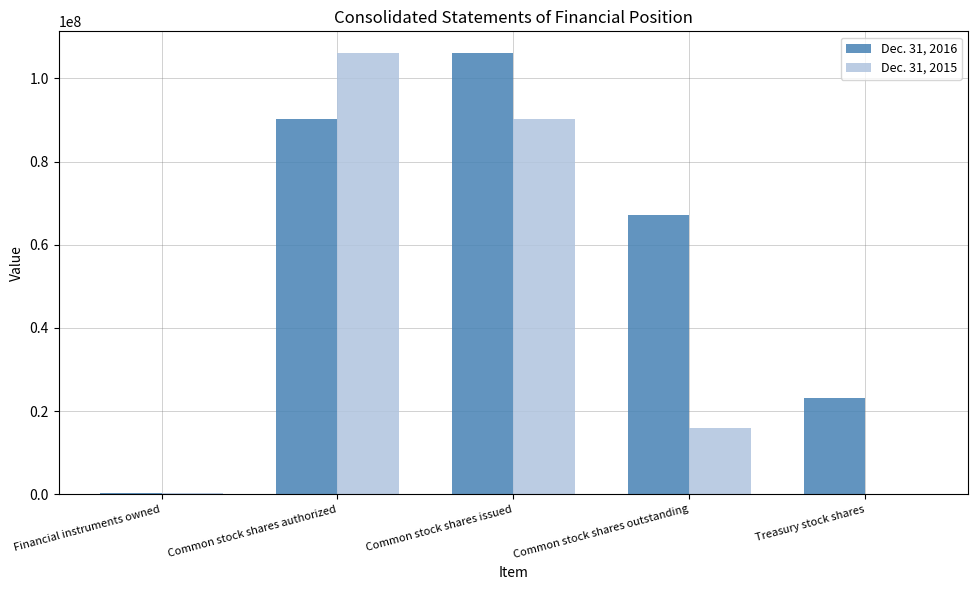

How many groups of bars are there?

5